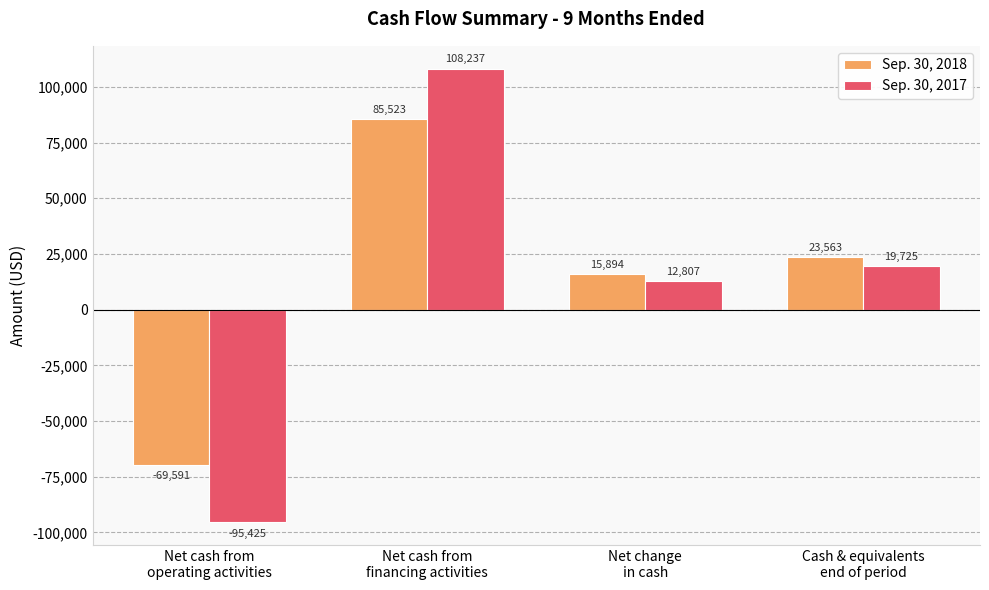

What is the average value of the Sep. 30, 2017 series?

11336